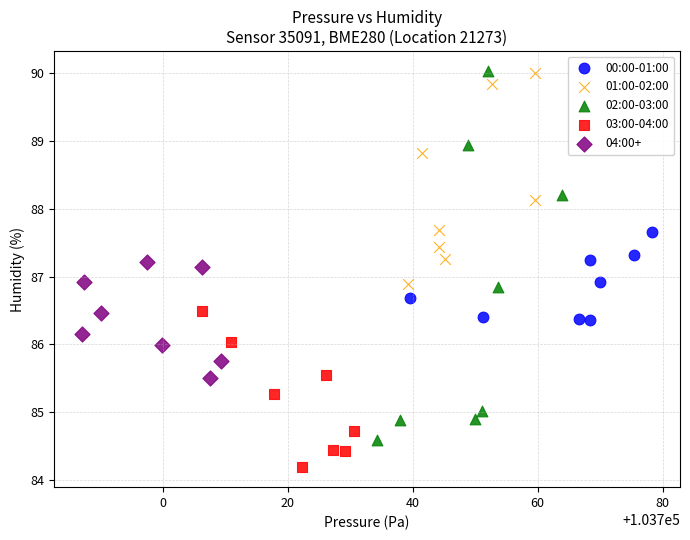

Which series contains the lowest Y value?

03:00-04:00